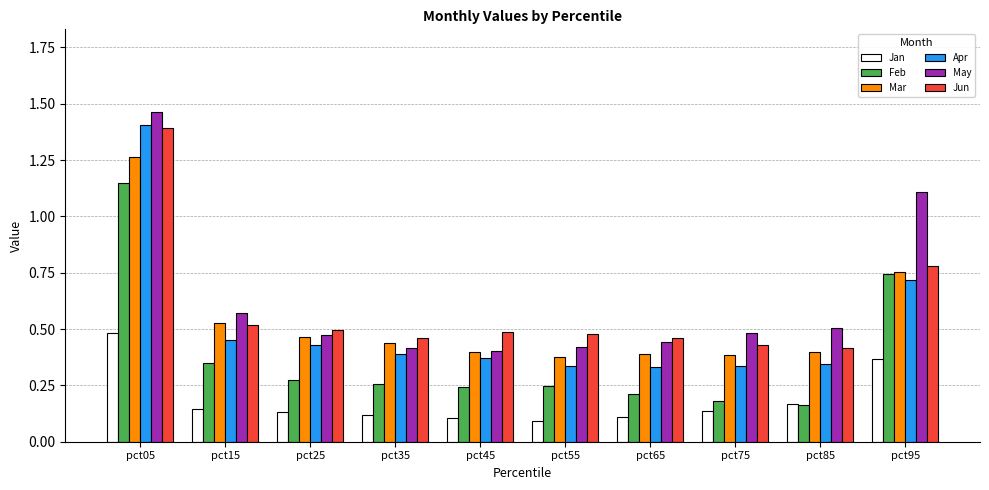

Which series has the largest range (max minus min)?

Apr